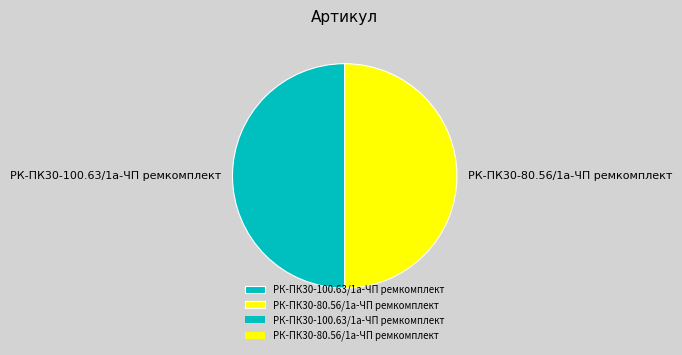

What is the ratio of the value at РК-ПК30-100.63/1а-ЧП ремкомплект to the value at РК-ПК30-80.56/1а-ЧП ремкомплект?

1.0